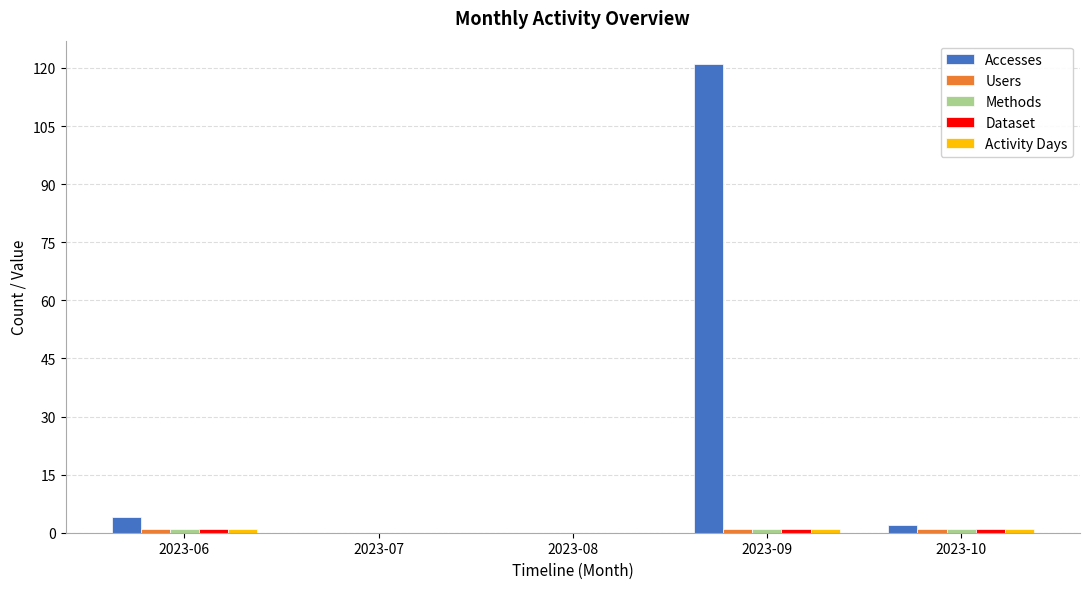

Which series has the largest total across all categories?

Accesses